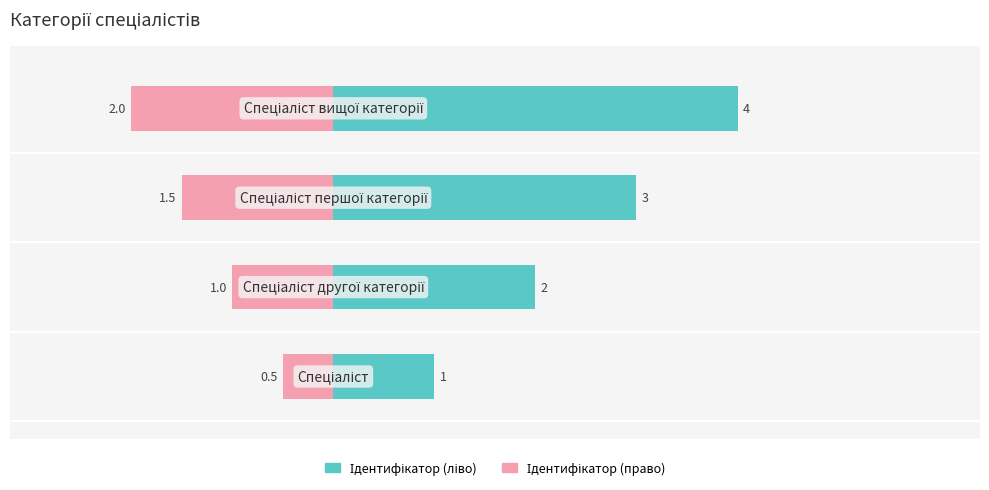

What are all the series names shown in the legend?

Ідентифікатор (ліво), Ідентифікатор (право)